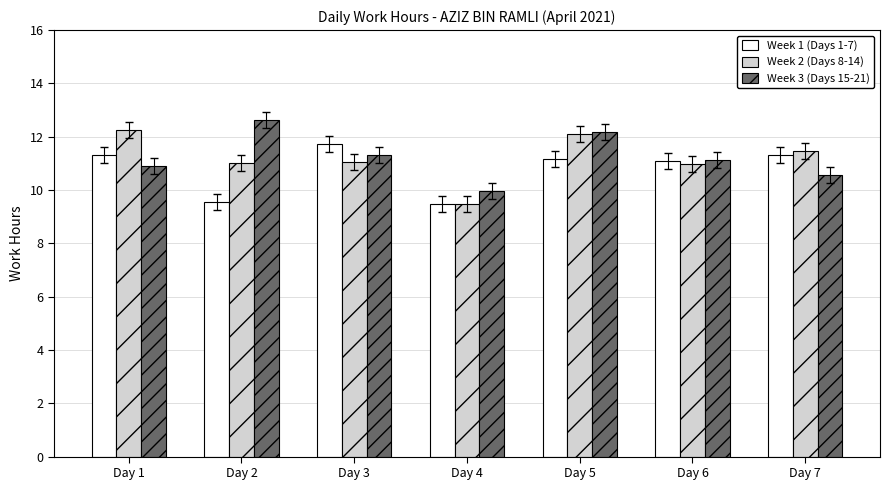

What is the average value of the Week 1 (Days 1-7) series?

10.8